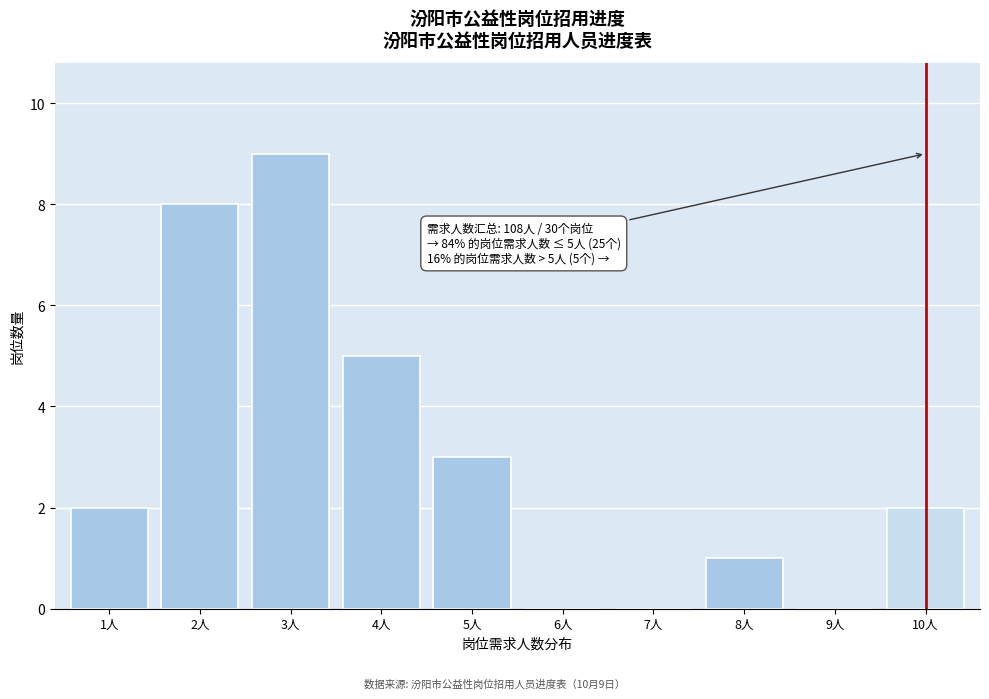

Reading left to right, list all the values displayed in this chart.

1人=2	2人=8	3人=9	4人=5	5人=3	6人=0	7人=0	8人=1	9人=0	10人=2